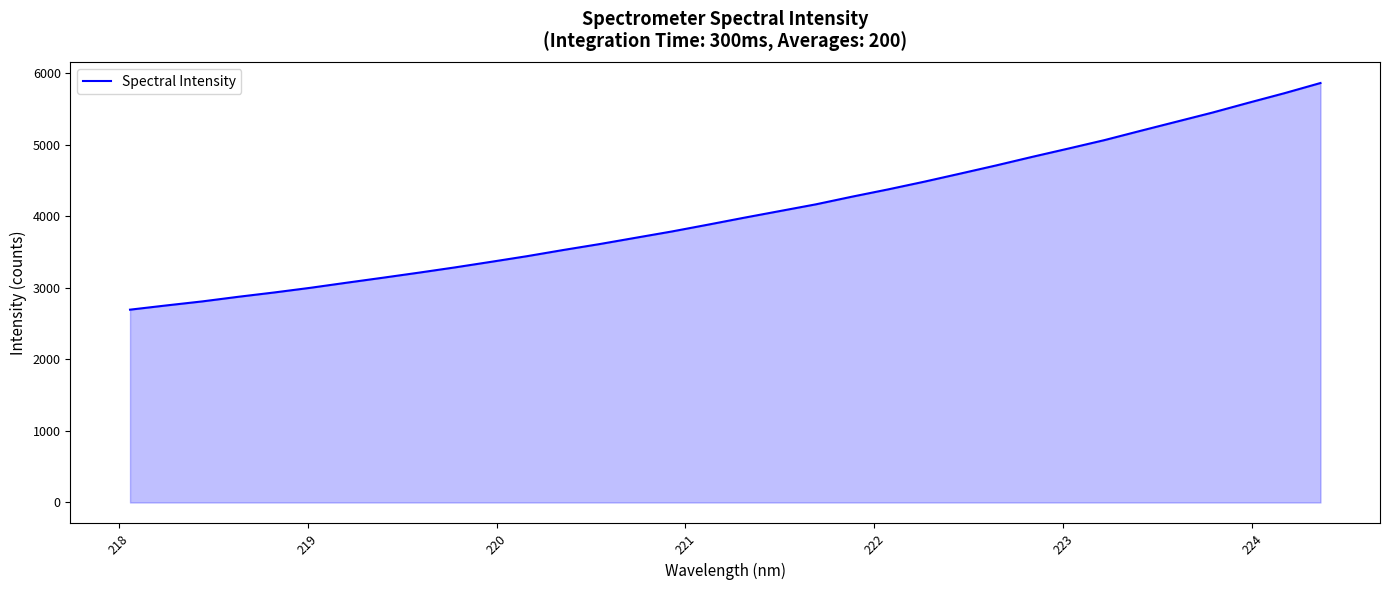

What is the difference between the maximum and minimum values?

3169.3